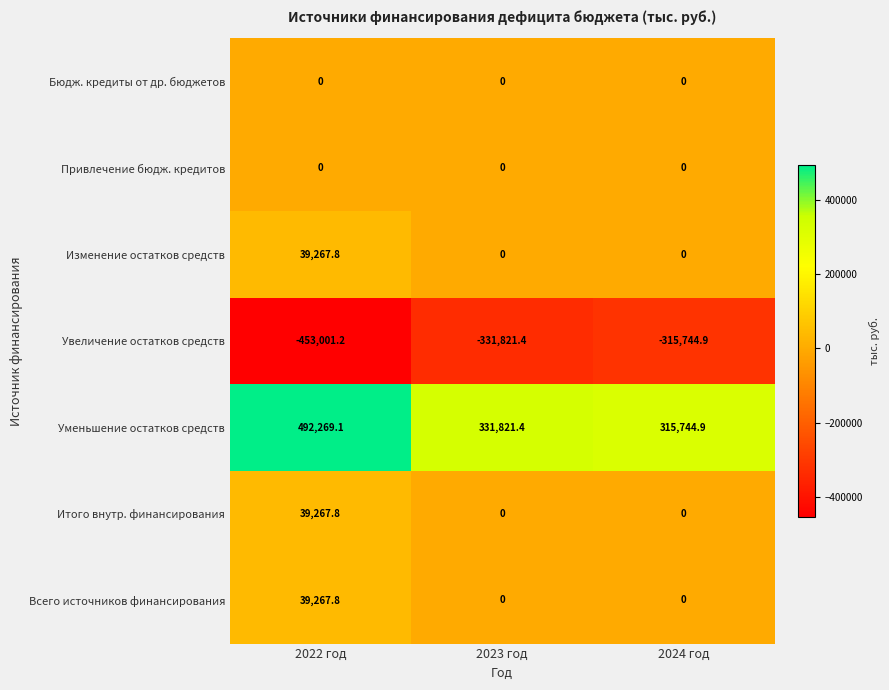

What is the difference between the Уменьшение остатков средств values at 2023 год and 2024 год?

16076.5